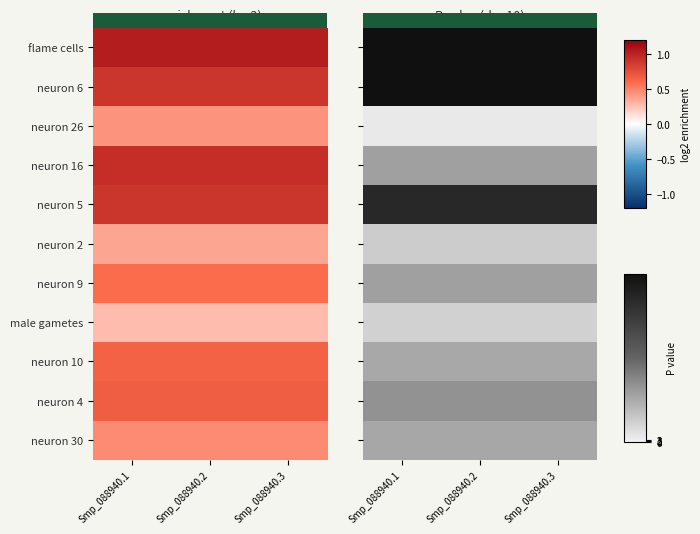

At which category is the sum across all series the highest?

Smp_088940.1